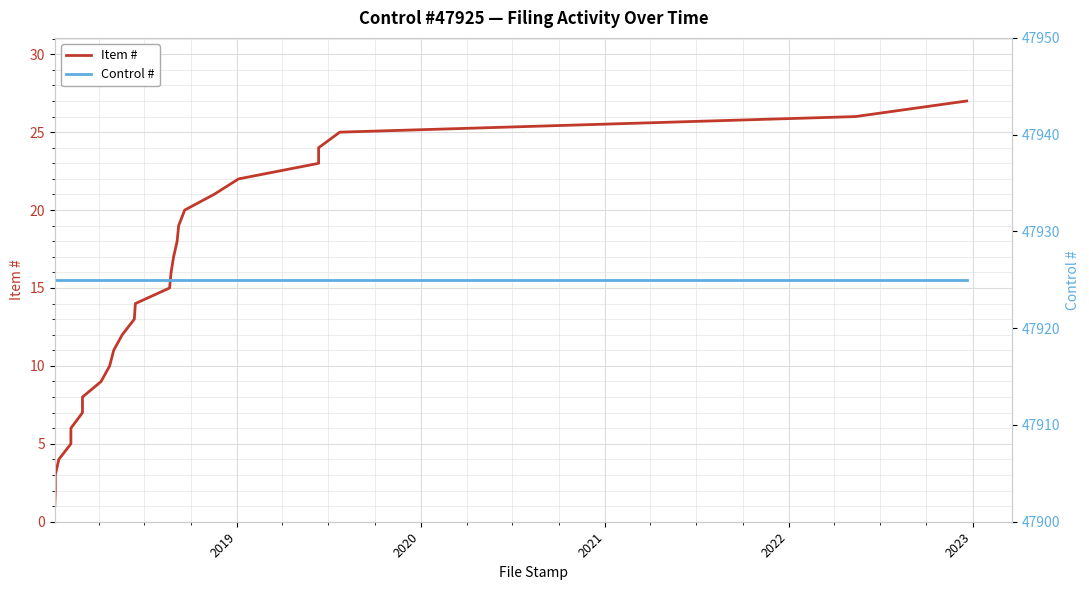

How many lines are shown in the chart?

2